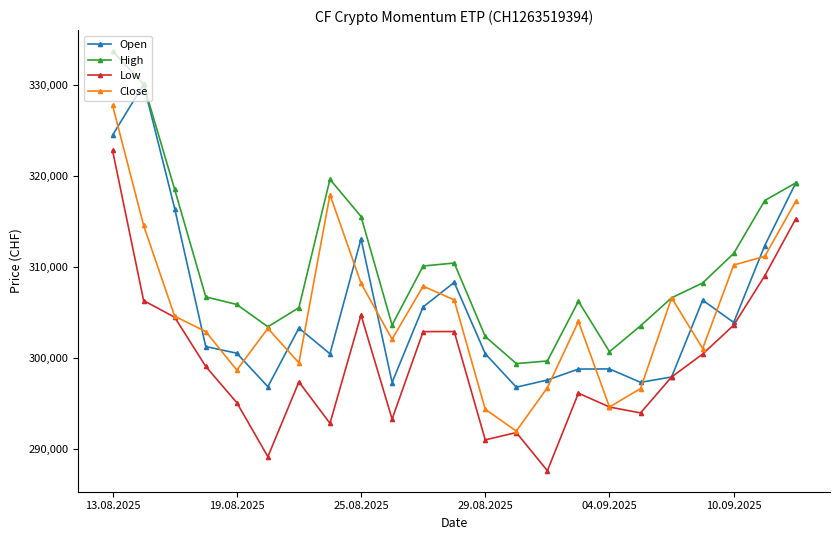

Which series has the largest total across all categories?

High